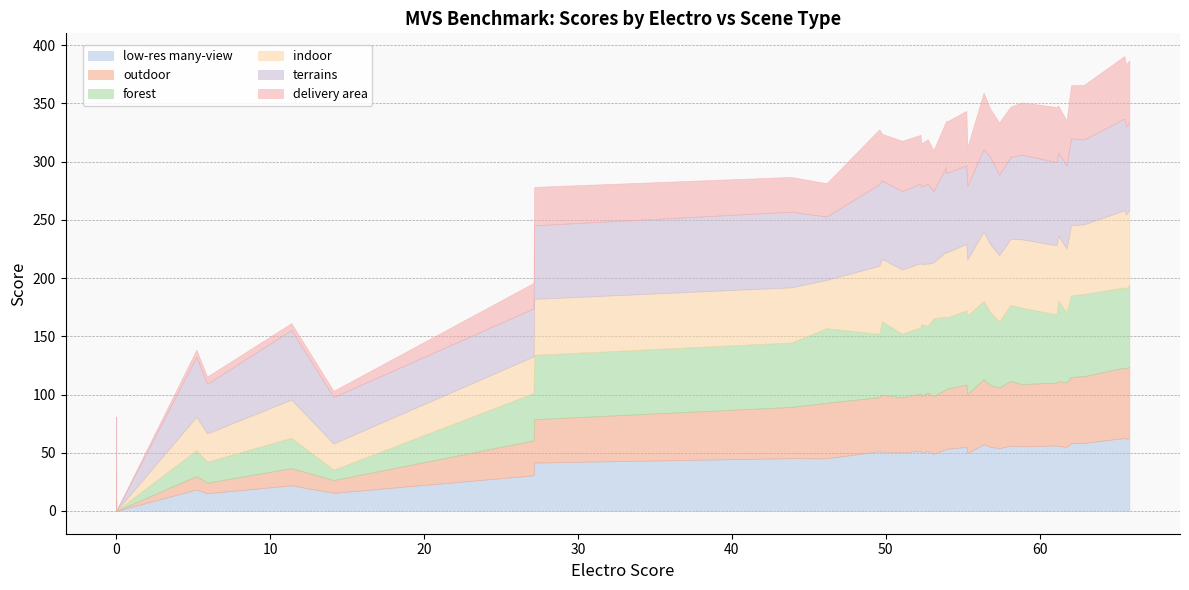

Reading right to left, extract all data points from this chart.

low-res many-view: CMPMVS=9.5	dnet=0.0	example=18.4	DPSNet=15.2	hgnet=15.2	PMVS=22.0	MVE=15.6	unsupervisedMVS_cas=30.6	CasMVSNet(SR_A)=41.6	A-TVSNet + Gipuma=45.4	CIDER=45.2	GSE=51.3	BP-MVSNet=50.9	LPCS=50.4	PLC=51.6	COLMAP_ROB=49.9	ACMH=51.5	CasMVSNet(base)=49.0	LTVRE_ROB=53.2	COLMAP(base)=53.4	COLMAP(SR)=55.0	CasMVSNet(SR_B)=49.7	PCF-MVS=57.3	TAPA-MVS=55.1	ACMH+=54.0	TAPA-MVS(SR)=56.1	OpenMVS=55.6	ACMP=56.2	IB-MVS=55.8	ACMM=55.1	3Dnovator=58.2	3Dnovator+=58.4	DeepPCF-MVS=62.8	DeepC-MVS=62.0	DeepC-MVS_fast=62.6
outdoor: CMPMVS=0.1	dnet=0.0	example=11.6	DPSNet=9.1	hgnet=9.1	PMVS=14.8	MVE=10.9	unsupervisedMVS_cas=30.0	CasMVSNet(SR_A)=37.3	A-TVSNet + Gipuma=44.0	CIDER=47.7	GSE=46.5	BP-MVSNet=49.0	LPCS=47.2	PLC=49.2	COLMAP_ROB=48.7	ACMH=50.2	CasMVSNet(base)=49.6	LTVRE_ROB=51.4	COLMAP(base)=51.6	COLMAP(SR)=53.6	CasMVSNet(SR_B)=50.7	PCF-MVS=55.8	TAPA-MVS=53.1	ACMH+=52.0	TAPA-MVS(SR)=55.6	OpenMVS=53.4	ACMP=54.0	IB-MVS=55.8	ACMM=55.3	3Dnovator=56.9	3Dnovator+=57.4	DeepPCF-MVS=60.5	DeepC-MVS=60.4	DeepC-MVS_fast=61.4
forest: CMPMVS=0.2	dnet=0.0	example=22.2	DPSNet=17.9	hgnet=17.9	PMVS=26.1	MVE=8.9	unsupervisedMVS_cas=40.6	CasMVSNet(SR_A)=55.2	A-TVSNet + Gipuma=55.3	CIDER=64.0	GSE=54.3	BP-MVSNet=63.0	LPCS=54.6	PLC=57.0	COLMAP_ROB=61.8	ACMH=57.2	CasMVSNet(base)=66.8	LTVRE_ROB=62.2	COLMAP(base)=60.8	COLMAP(SR)=63.7	CasMVSNet(SR_B)=67.4	PCF-MVS=67.2	TAPA-MVS=62.7	ACMH+=56.8	TAPA-MVS(SR)=65.2	OpenMVS=65.6	ACMP=58.6	IB-MVS=68.8	ACMM=60.2	3Dnovator=70.2	3Dnovator+=70.5	DeepPCF-MVS=68.8	DeepC-MVS=68.1	DeepC-MVS_fast=70.2
indoor: CMPMVS=23.7	dnet=0.0	example=28.7	DPSNet=24.4	hgnet=24.4	PMVS=32.8	MVE=22.6	unsupervisedMVS_cas=31.5	CasMVSNet(SR_A)=48.1	A-TVSNet + Gipuma=47.4	CIDER=41.5	GSE=58.5	BP-MVSNet=53.7	LPCS=55.3	PLC=55.1	COLMAP_ROB=51.8	ACMH=53.5	CasMVSNet(base)=48.1	LTVRE_ROB=56.1	COLMAP(base)=56.1	COLMAP(SR)=57.1	CasMVSNet(SR_B)=48.1	PCF-MVS=59.7	TAPA-MVS=58.2	ACMH+=56.9	TAPA-MVS(SR)=56.8	OpenMVS=58.8	ACMP=59.4	IB-MVS=55.9	ACMM=54.9	3Dnovator=60.1	3Dnovator+=59.9	DeepPCF-MVS=66.2	DeepC-MVS=64.3	DeepC-MVS_fast=64.3
terrains: CMPMVS=47.5	dnet=0.0	example=51.5	DPSNet=42.5	hgnet=42.5	PMVS=59.8	MVE=40.0	unsupervisedMVS_cas=41.3	CasMVSNet(SR_A)=63.1	A-TVSNet + Gipuma=64.9	CIDER=54.5	GSE=70.0	BP-MVSNet=67.2	LPCS=67.4	PLC=68.4	COLMAP_ROB=66.2	ACMH=68.5	CasMVSNet(base)=61.3	LTVRE_ROB=72.3	COLMAP(base)=68.3	COLMAP(SR)=67.4	CasMVSNet(SR_B)=63.1	PCF-MVS=70.7	TAPA-MVS=74.8	ACMH+=69.1	TAPA-MVS(SR)=70.3	OpenMVS=72.7	ACMP=71.4	IB-MVS=71.5	ACMM=71.1	3Dnovator=74.6	3Dnovator+=72.8	DeepPCF-MVS=78.8	DeepC-MVS=75.5	DeepC-MVS_fast=74.9
delivery area: CMPMVS=0.0	dnet=0.0	example=6.0	DPSNet=6.3	hgnet=6.3	PMVS=5.8	MVE=5.2	unsupervisedMVS_cas=21.8	CasMVSNet(SR_A)=33.0	A-TVSNet + Gipuma=29.9	CIDER=28.6	GSE=47.1	BP-MVSNet=40.1	LPCS=43.1	PLC=41.7	COLMAP_ROB=37.3	ACMH=38.5	CasMVSNet(base)=34.8	LTVRE_ROB=39.8	COLMAP(base)=44.0	COLMAP(SR)=46.8	CasMVSNet(SR_B)=33.0	PCF-MVS=48.6	TAPA-MVS=41.6	ACMH+=44.7	TAPA-MVS(SR)=43.3	OpenMVS=44.8	ACMP=47.3	IB-MVS=40.3	ACMM=38.6	3Dnovator=45.6	3Dnovator+=46.9	DeepPCF-MVS=53.7	DeepC-MVS=53.2	DeepC-MVS_fast=53.6